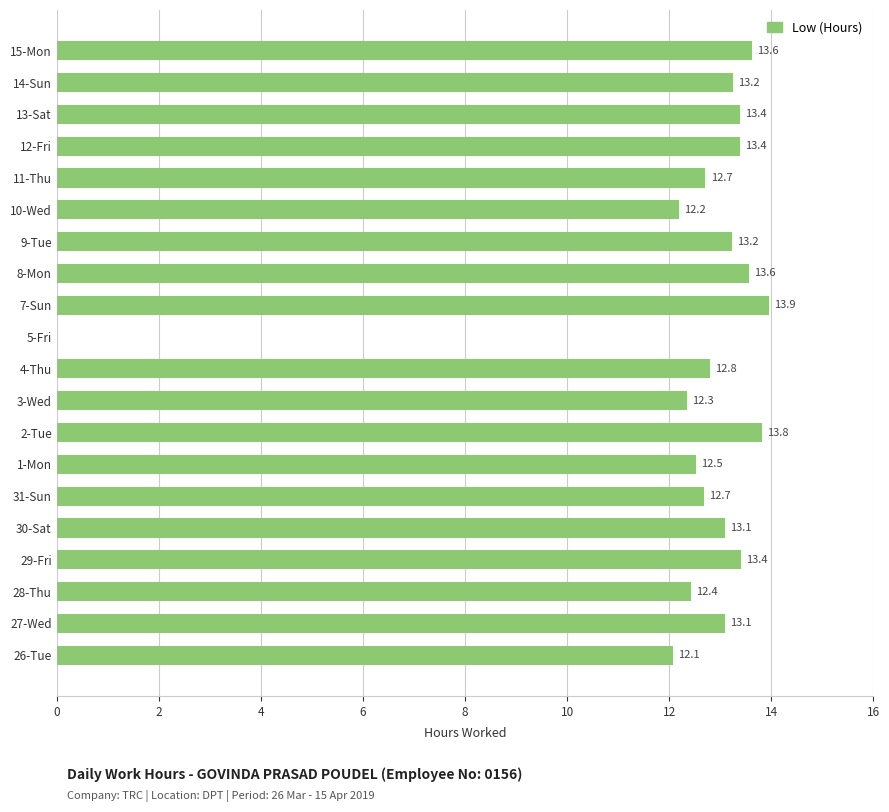

What value does the data have at 15-Mon?

13.6